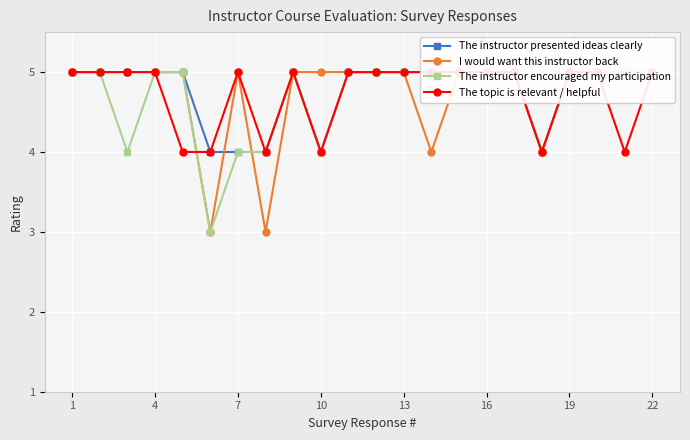

True or false: The instructor encouraged my participation has more than 0 points higher than both neighbors.

True